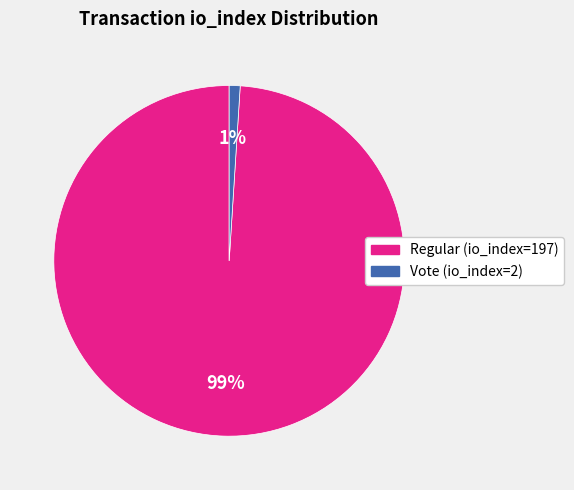

To the nearest percent, what percentage of the pie is Vote (io_index=2)?

1%